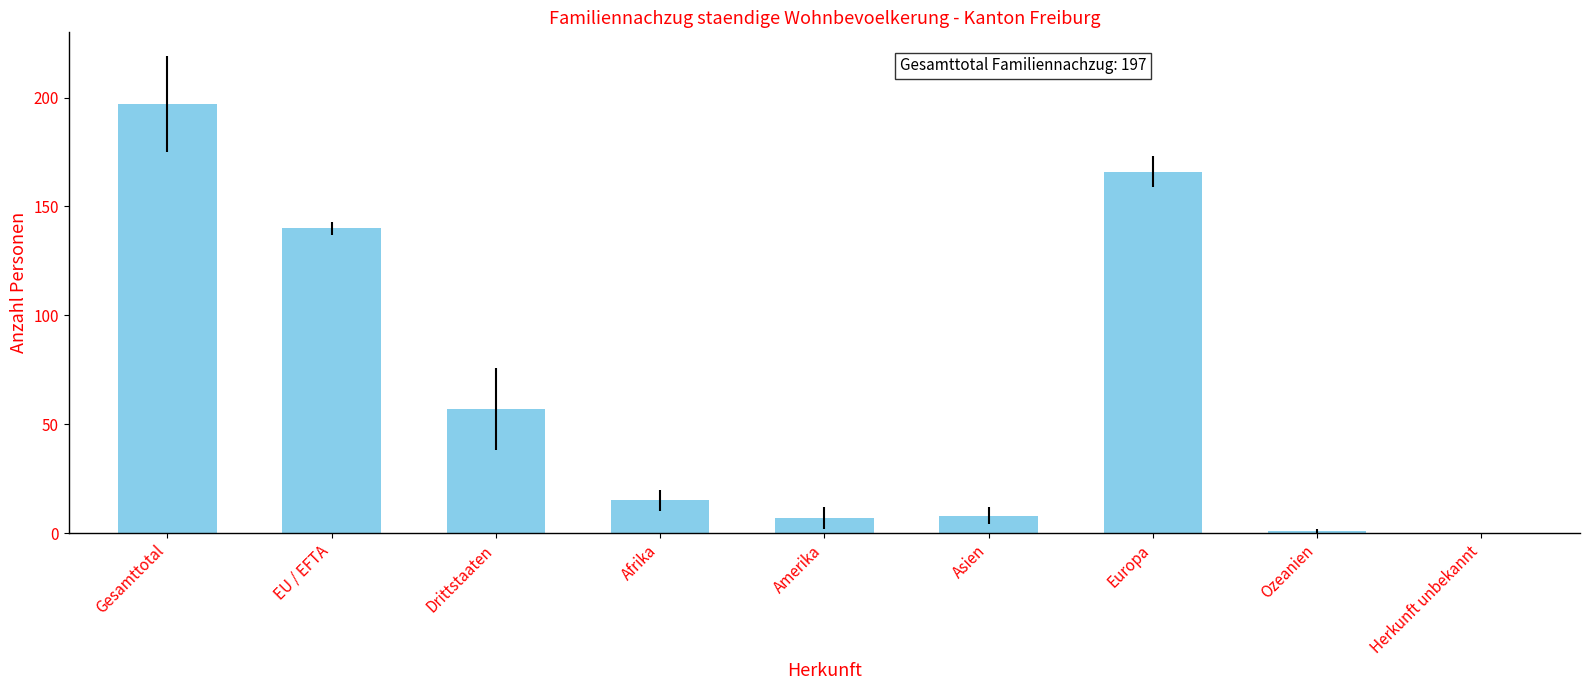

The chart shows a value of 8 at Asien. True or false?

True